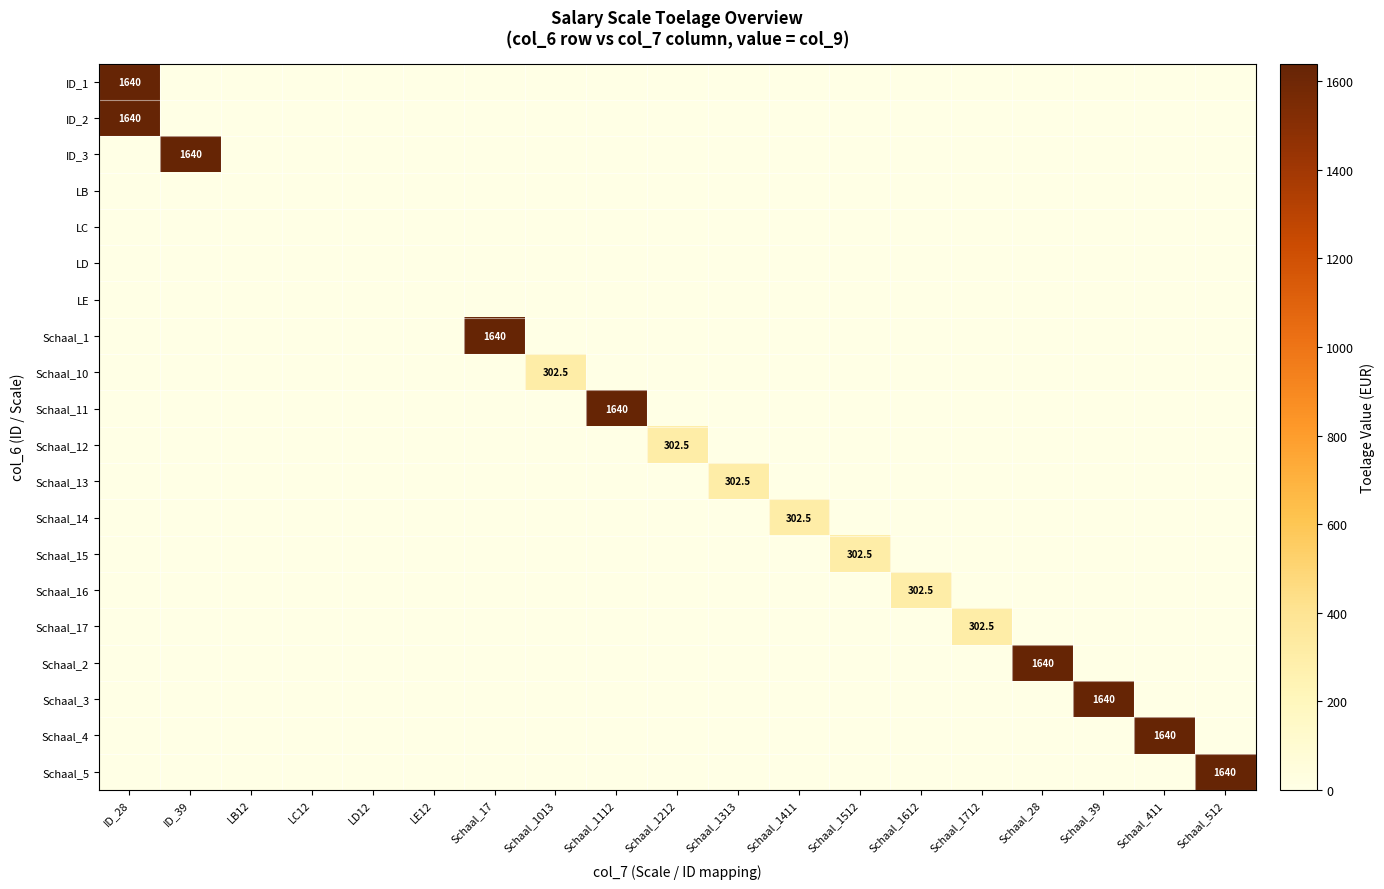

The Schaal_14 series shows 539.5 at Schaal_1411. True or false?

False